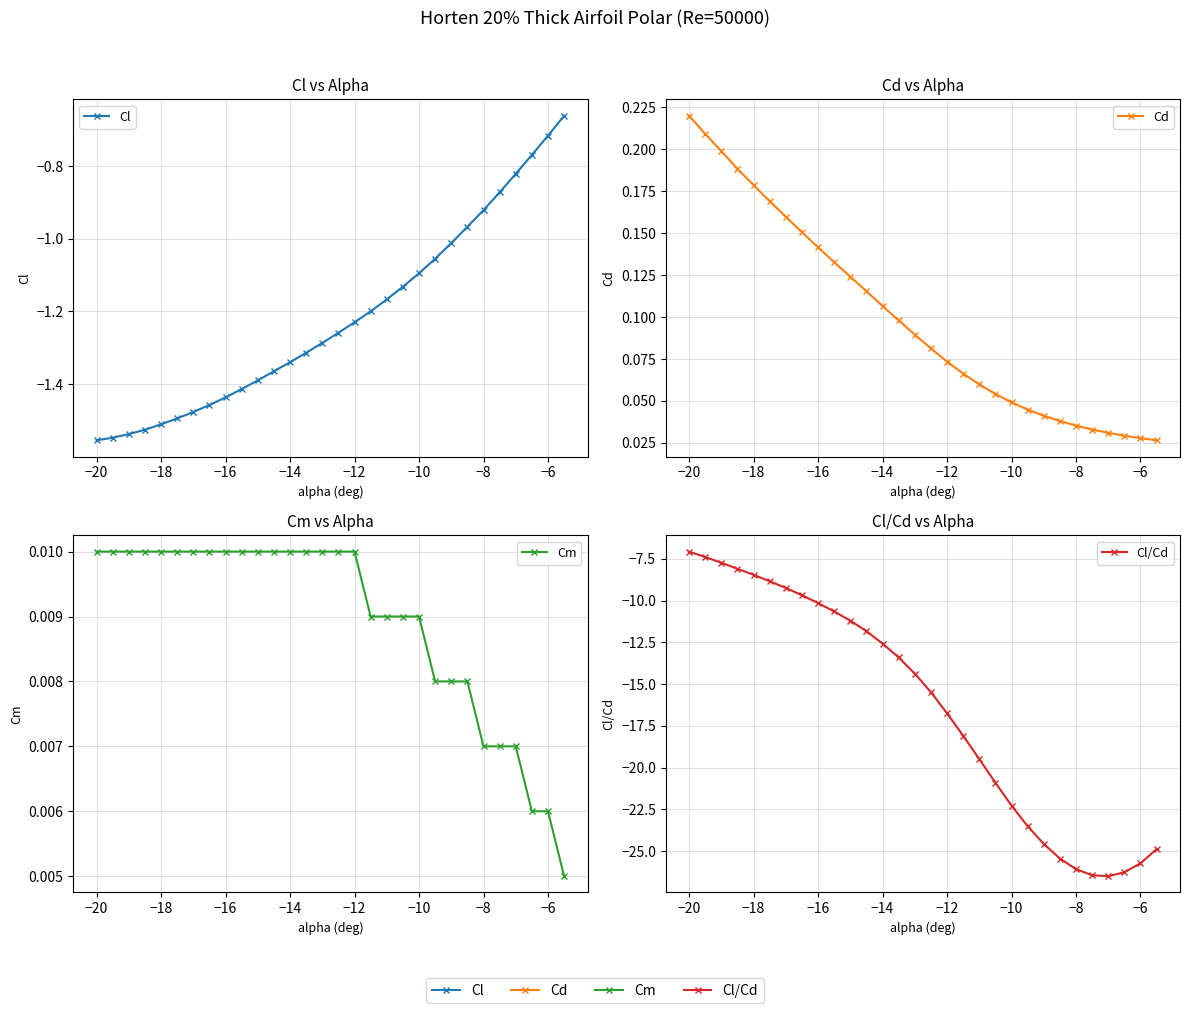

True or false: Cd and Cl/Cd cross at least once.

False